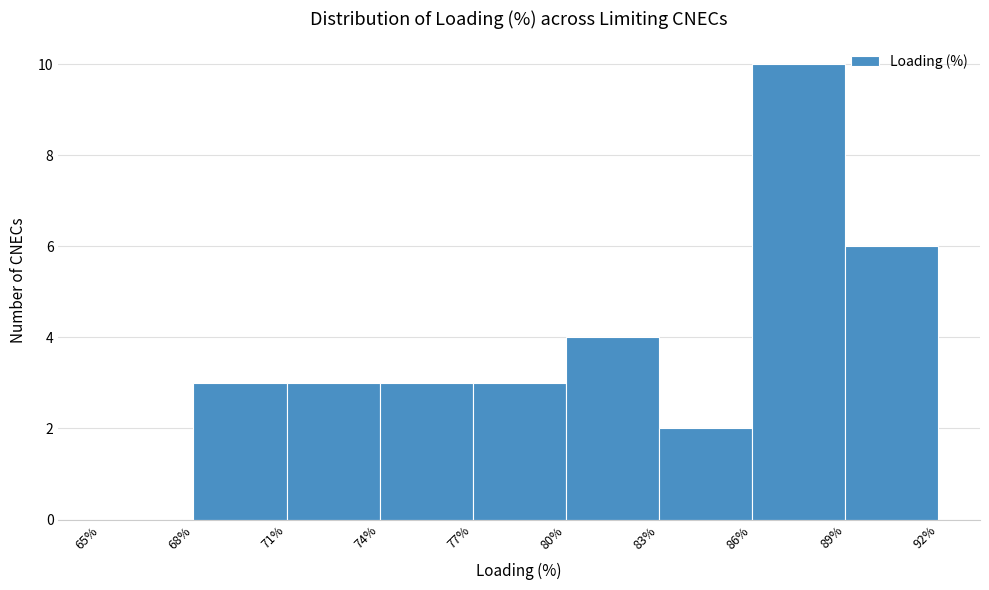

How tall is the bar that spans 74% to 77% on the x-axis? The values are not printed on the chart, so give them approximately, as read against the axis.

3